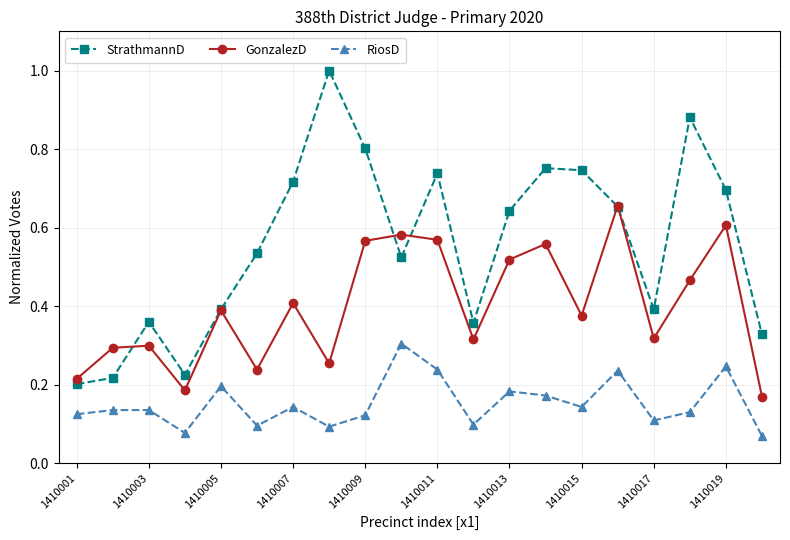

At how many categories does at least one series exceed 0?

20